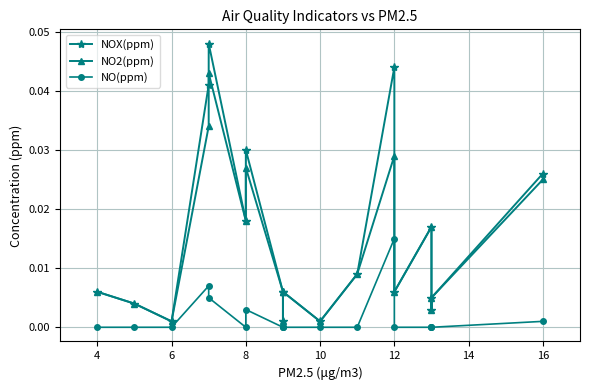

Which series changed the most between 8 and 10?

NOX(ppm)